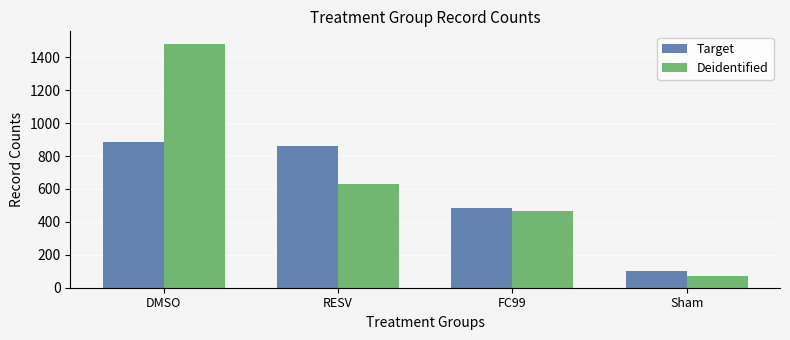

What is the label of the 3rd bar from the left?

FC99